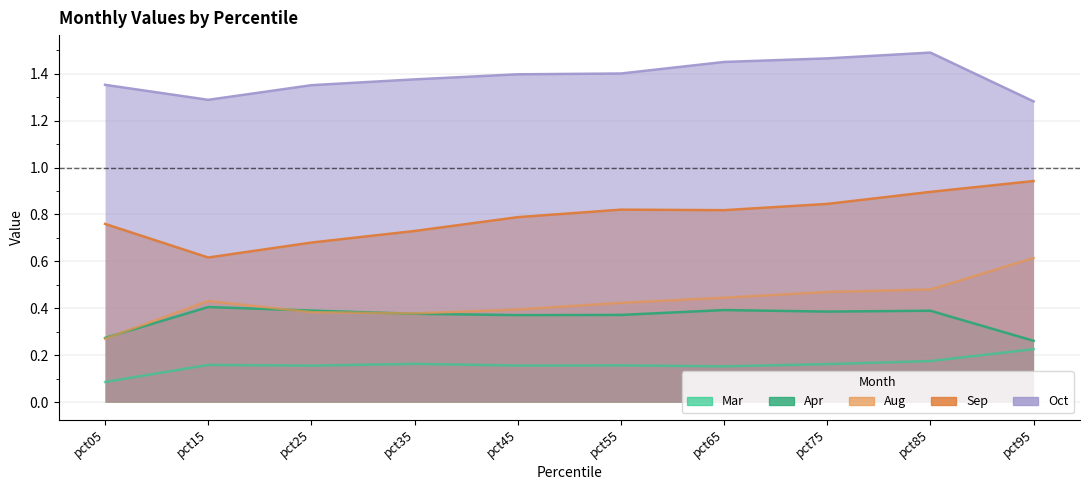

What is the maximum value shown in the chart?

1.5